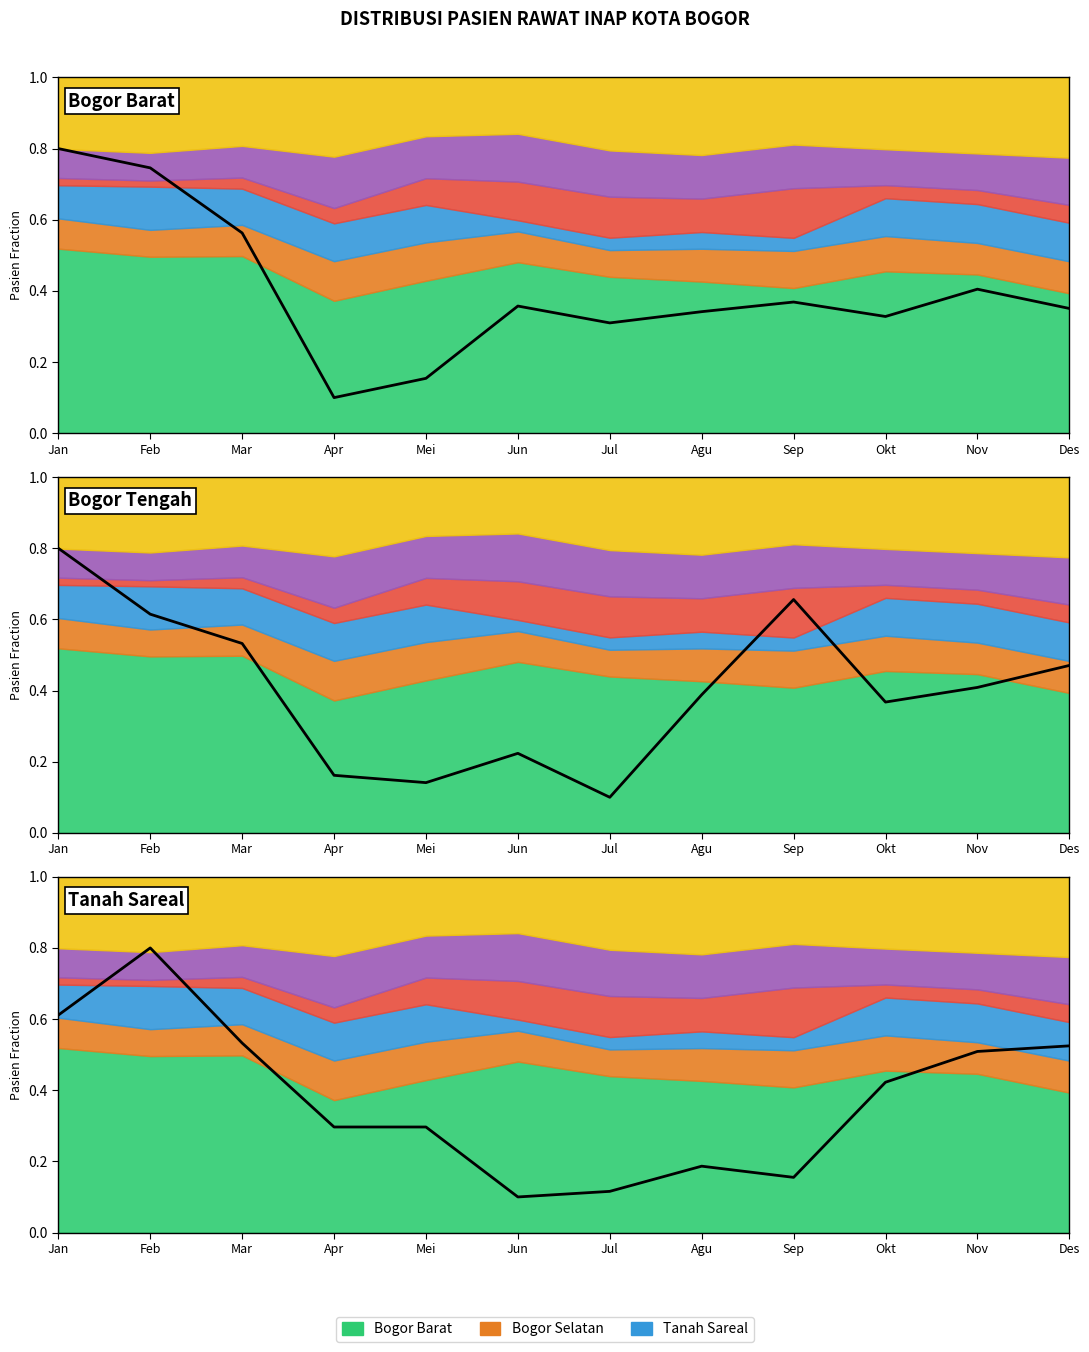

Which series changed the most between Jan and Agu?

Bogor Barat (line)